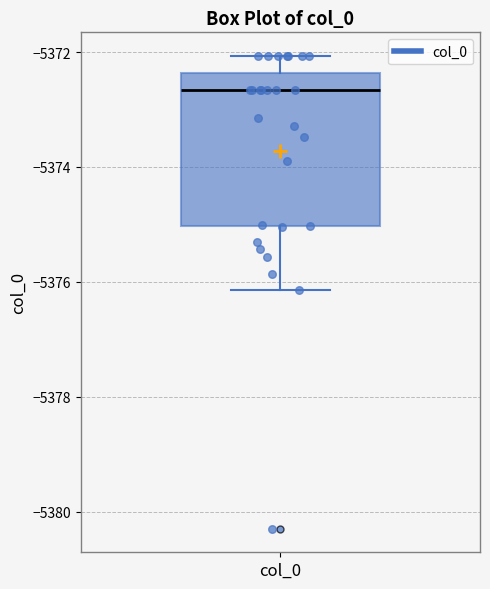

Read this box plot against the y-axis: the position of the median line, the range covered by the box, and the ends of both whiskers. The values are not printed on the chart, so give them approximately, as read against the axis.

median -5372.6, box -5375.0 to -5372.4, whiskers -5376.2 to -5372.0